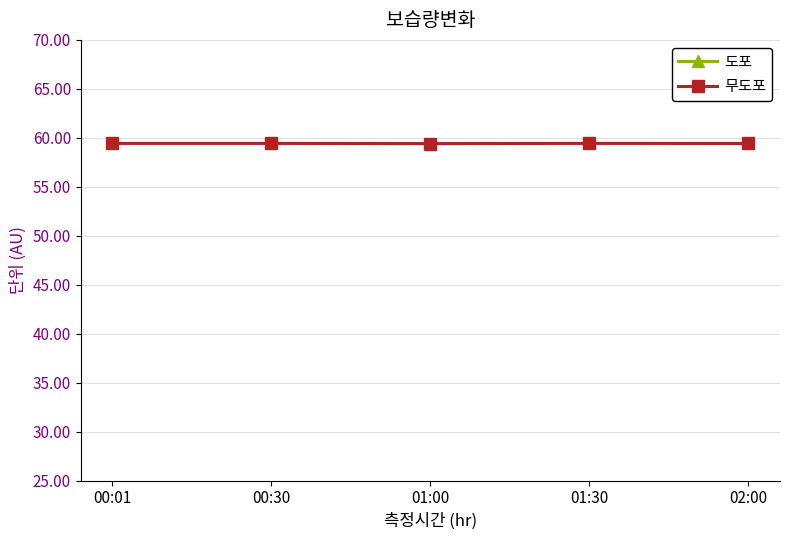

True or false: 무도포 and 도포 intersect in this chart.

False